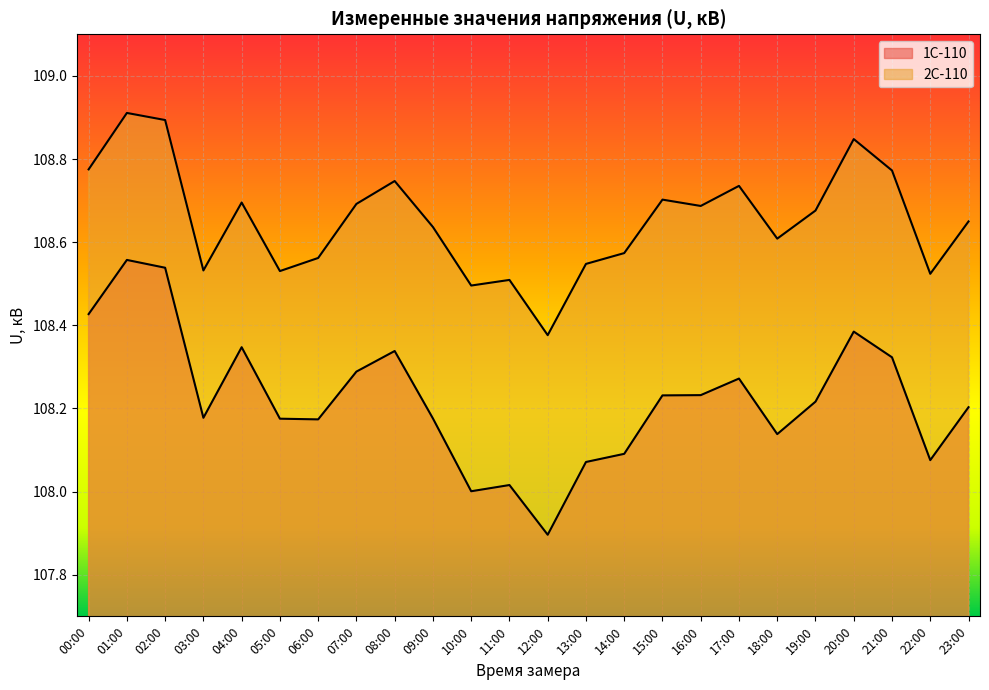

True or false: 2С-110 and 1С-110 cross at least once.

False